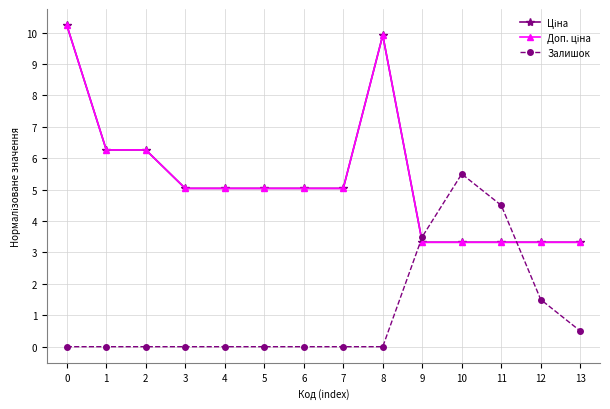

What are all the series names shown in the legend?

Ціна, Доп. ціна, Залишок